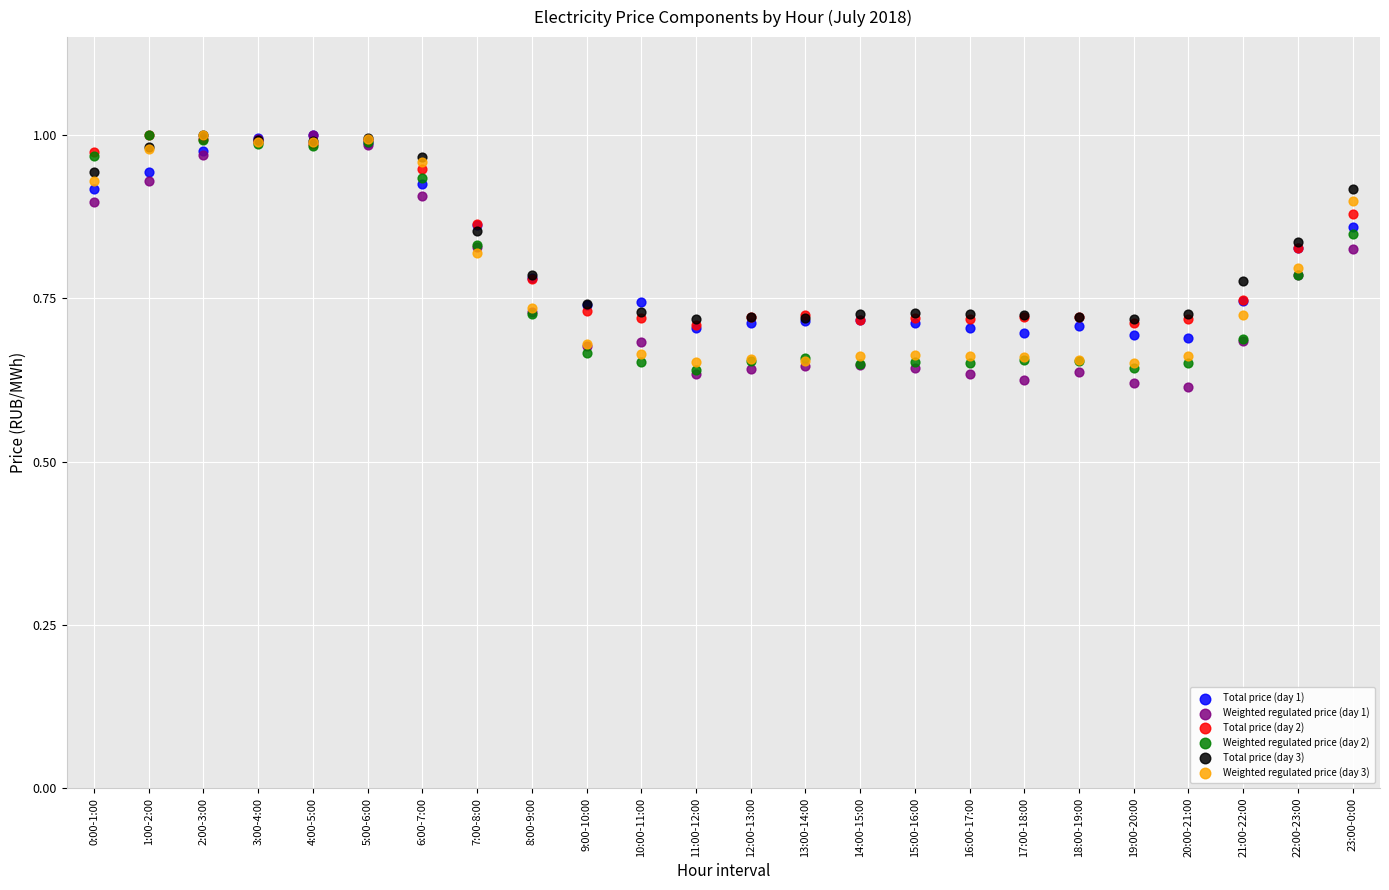

Which series contains the lowest Y value?

Weighted regulated price (day 1)